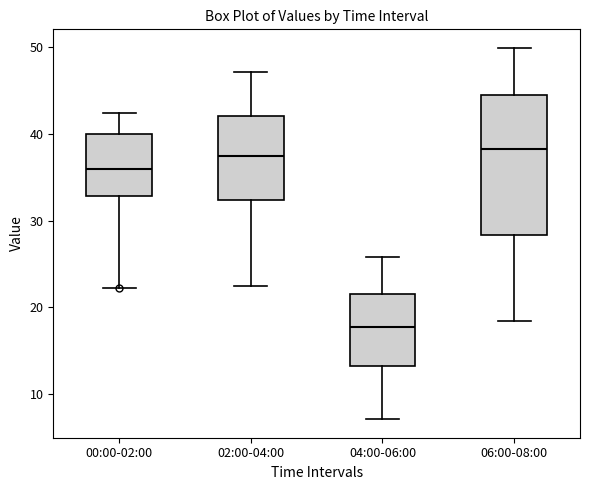

Reading left to right, transcribe this box plot: for each box, give where its median line is, the range the box spans, and where its two whiskers end, as read against the y-axis. The values are not printed on the chart, so give them approximately, as read against the axis.

00:00-02:00: median 36, box 33 to 40, whiskers 22 to 42
02:00-04:00: median 37, box 32 to 42, whiskers 22 to 47
04:00-06:00: median 18, box 13 to 22, whiskers 7 to 26
06:00-08:00: median 38, box 28 to 44, whiskers 18 to 50